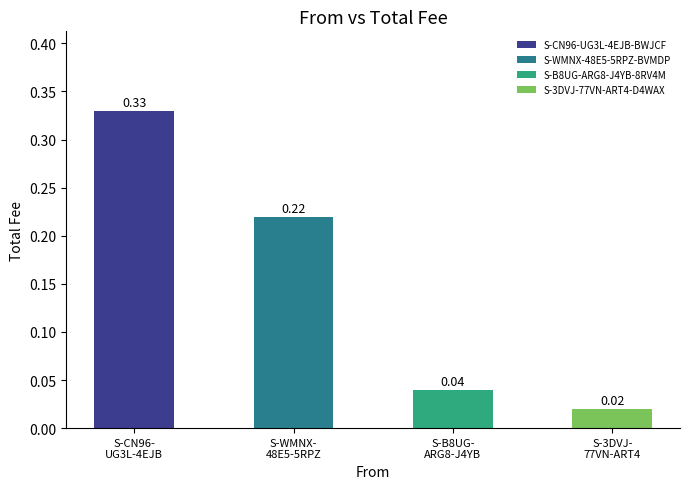

What is the sum of all values?

0.6